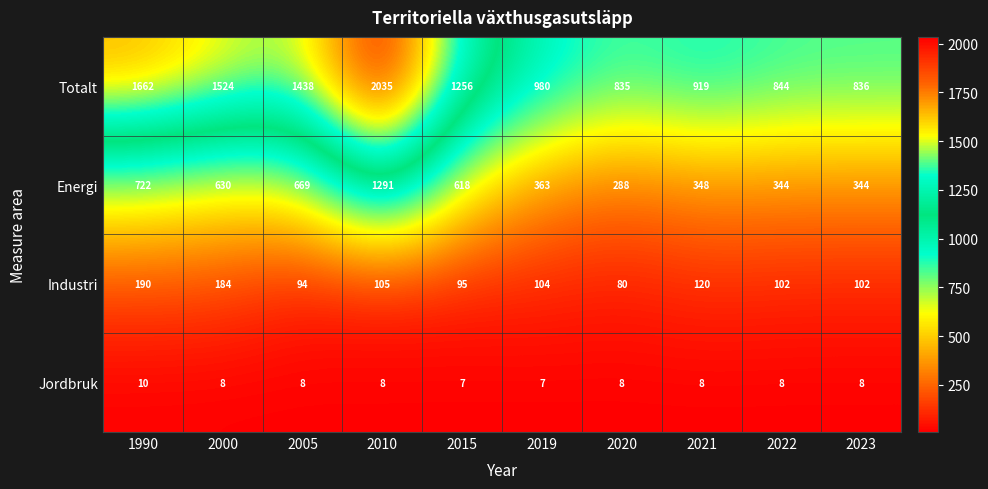

The value of Energi at 2022 is 344. True or false?

True